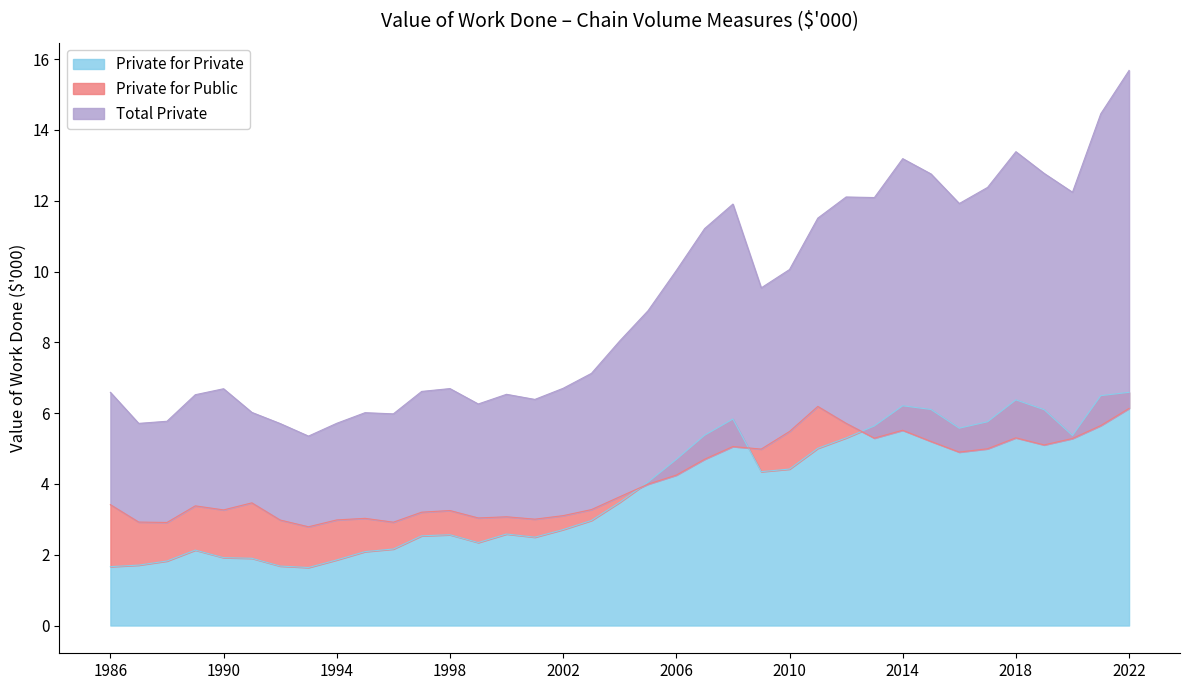

At which category does the chart reach its minimum across all series?

1993-09